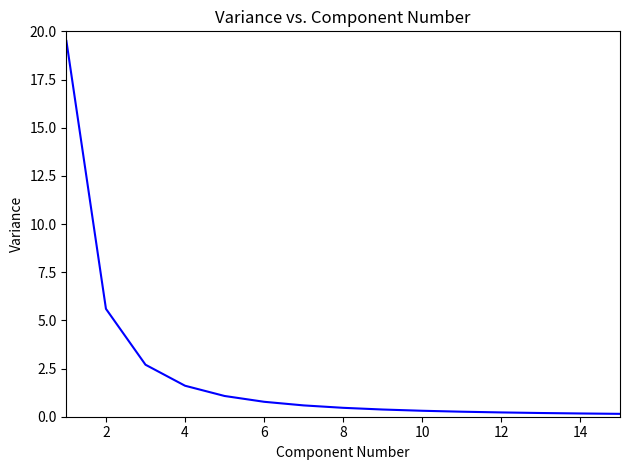

What is the greatest value displayed?

19.5